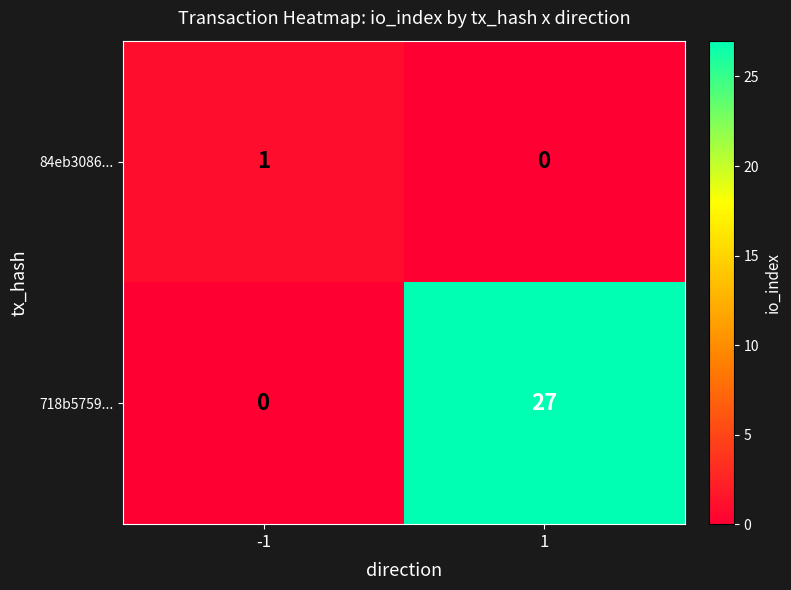

What is the approximate value of 718b5759... at 1?

27